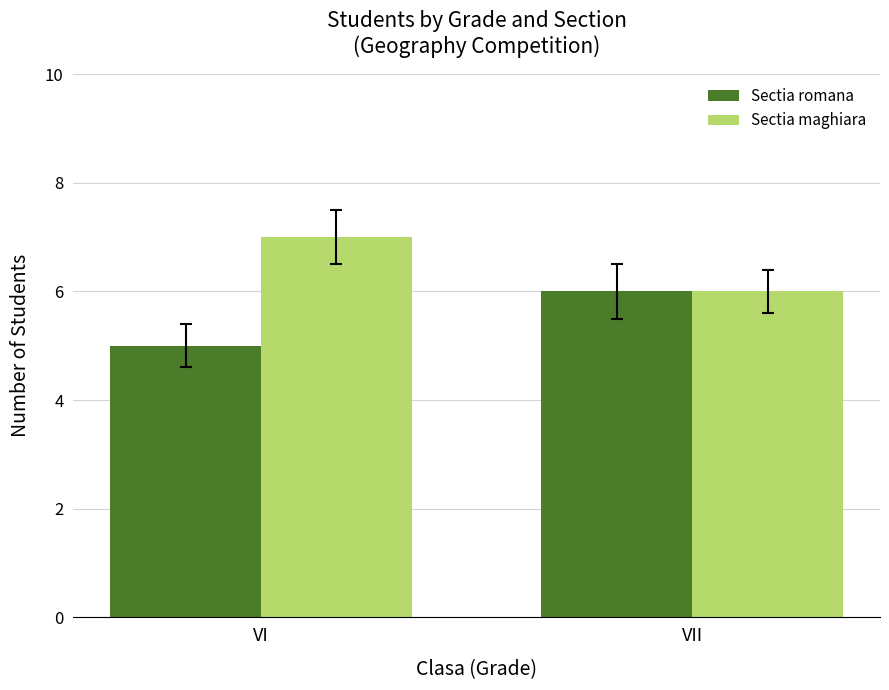

What is the difference between the highest and lowest values at VI?

2